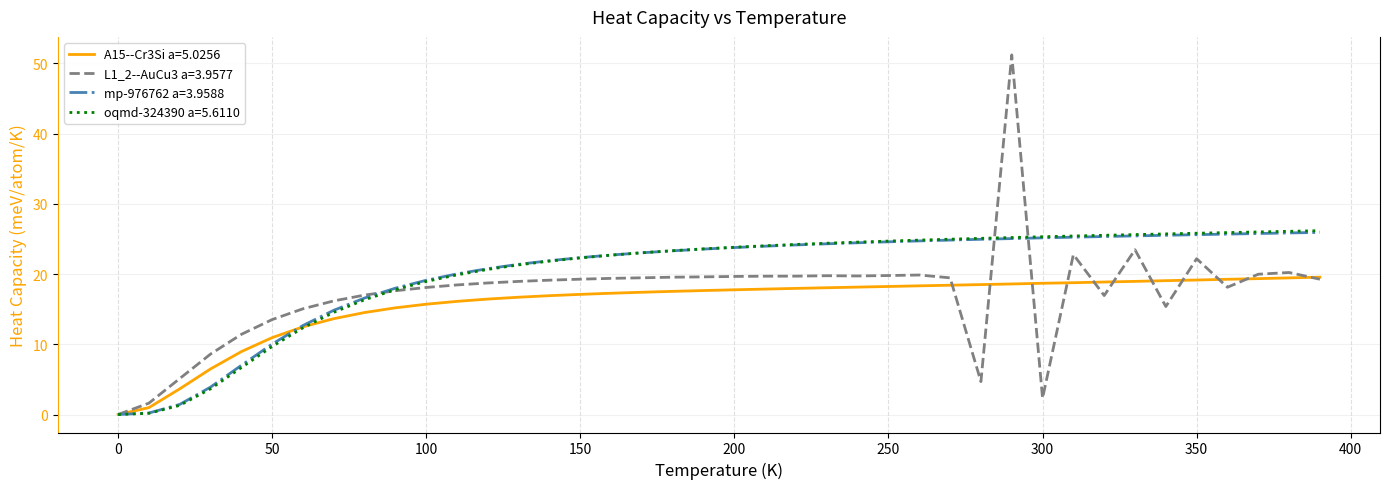

Which series has the largest range (max minus min)?

L1_2--AuCu3 a=3.9577